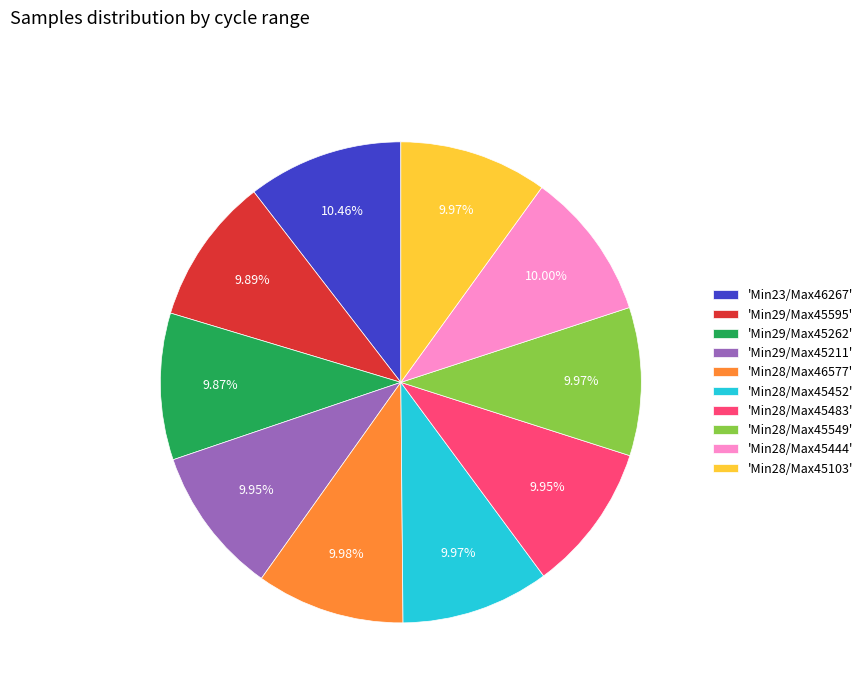

How many slices are in this pie chart?

10